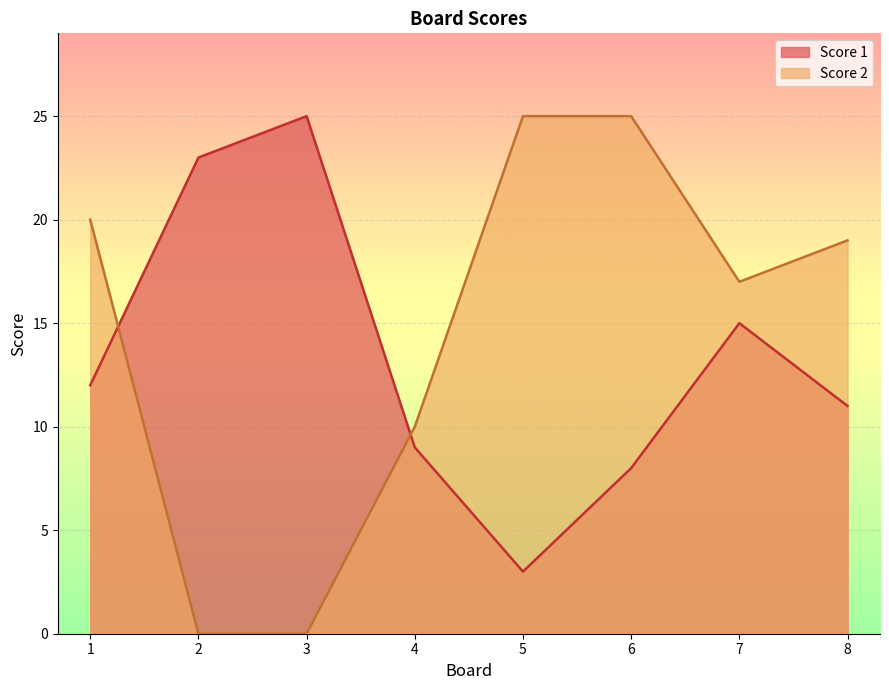

Rank the series by their maximum value, from highest to lowest.

Score 1, Score 2